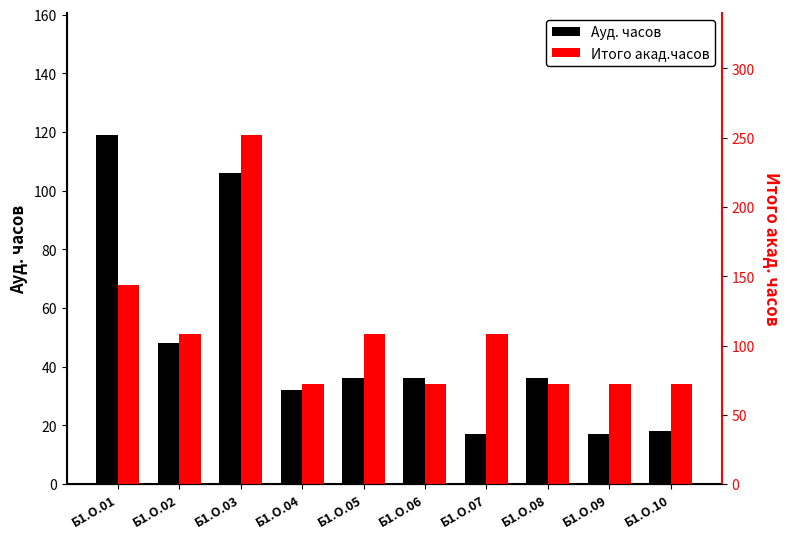

What is the difference between the highest and lowest values at Б1.О.08?

36